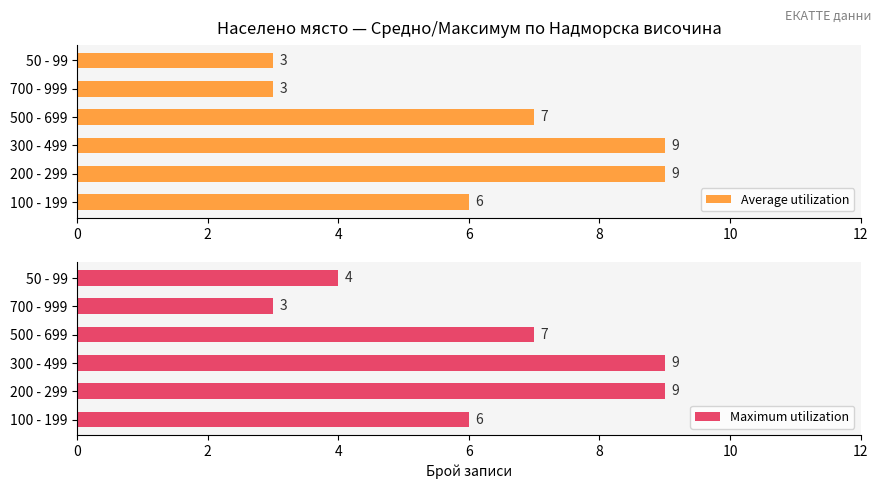

Is it true that Maximum utilization equals 1 at 700 - 999?

False